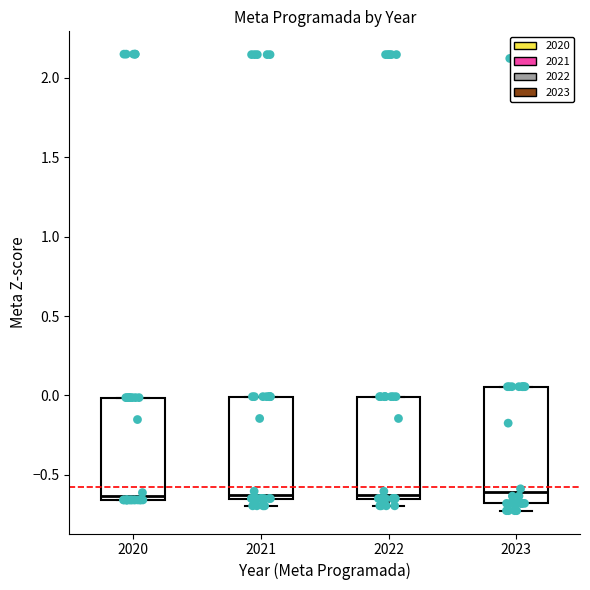

Reading left to right, read every box against the y-axis: the position of its median line, the range the box covers, and the ends of its whiskers. The values are not printed on the chart, so give them approximately, as read against the axis.

2020: median -0.65 (just above the box's lower edge), box -0.65 to 0.00, whiskers -0.65 to 0.00
2021: median -0.65 (just above the box's lower edge), box -0.65 to 0.00, whiskers -0.70 to 0.00
2022: median -0.65 (just above the box's lower edge), box -0.65 to 0.00, whiskers -0.70 to 0.00
2023: median -0.60, box -0.70 to 0.05, whiskers -0.75 to 0.05